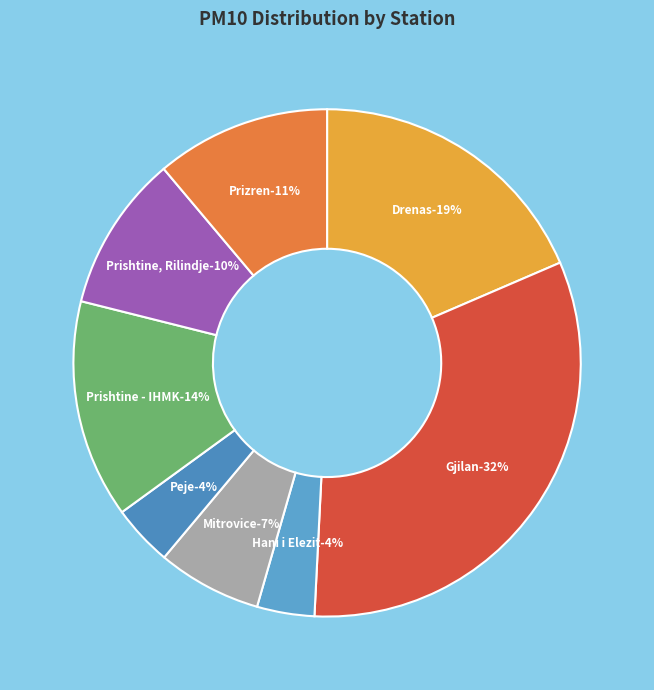

What portion of the pie excludes AQMS Gjilan?

67.7%